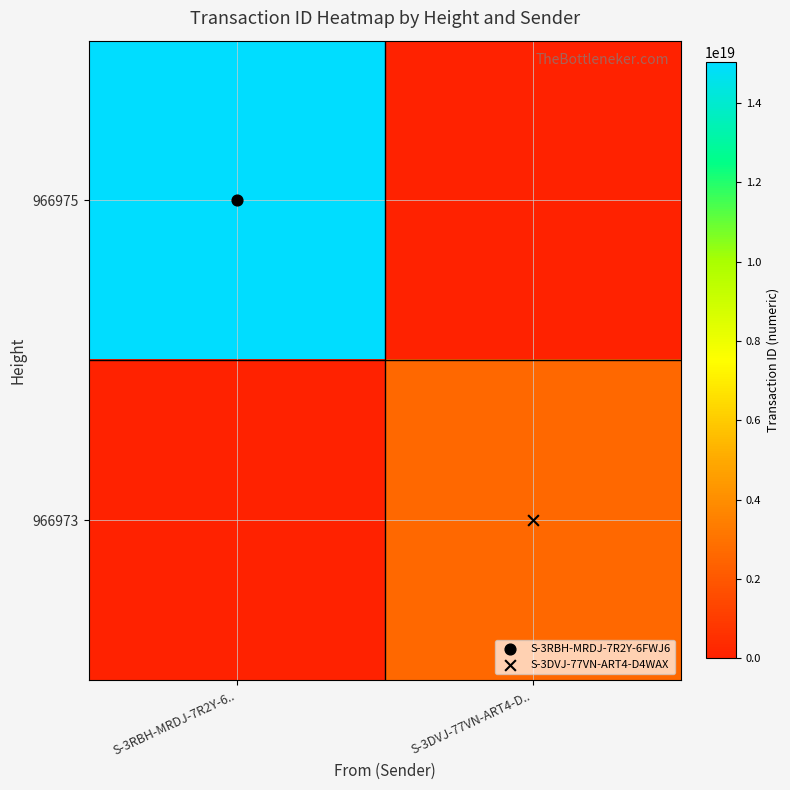

At which category is the sum across all series the highest?

S-3RBH-MRDJ-7R2Y-6..